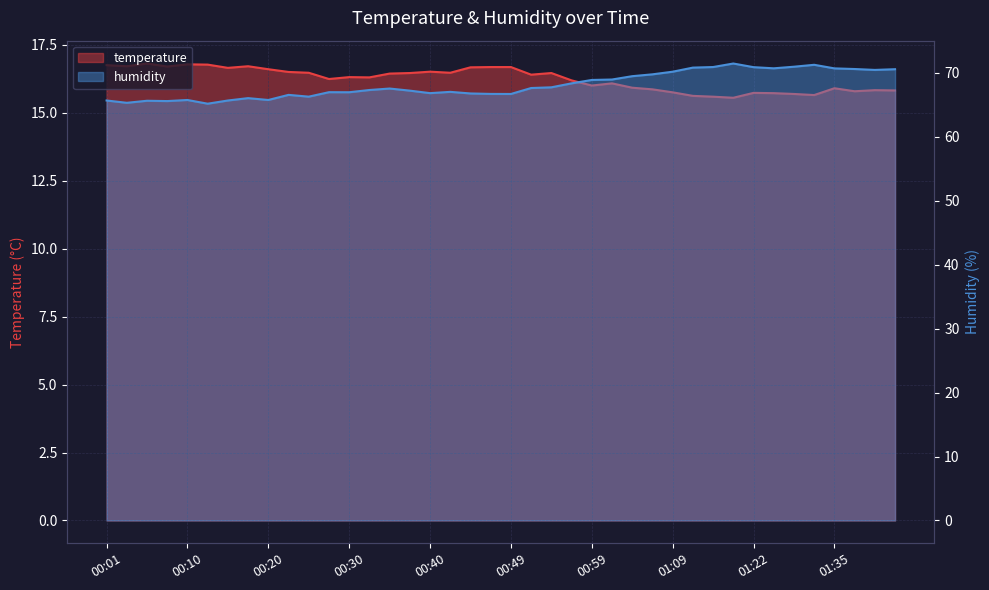

The value of humidity at 00:35 is 40.0. True or false?

False